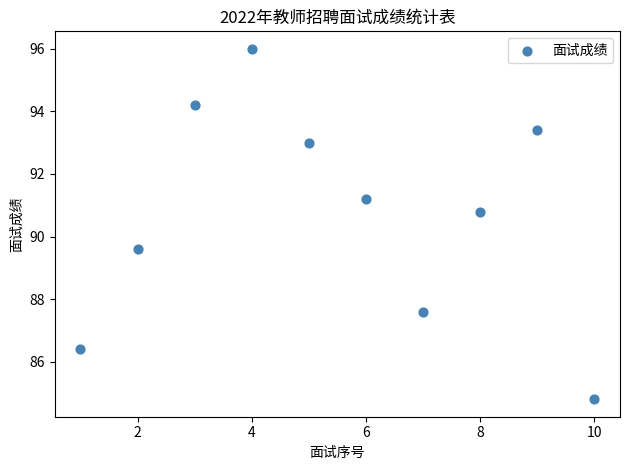

What is the range of Y values (max minus min)?

11.2